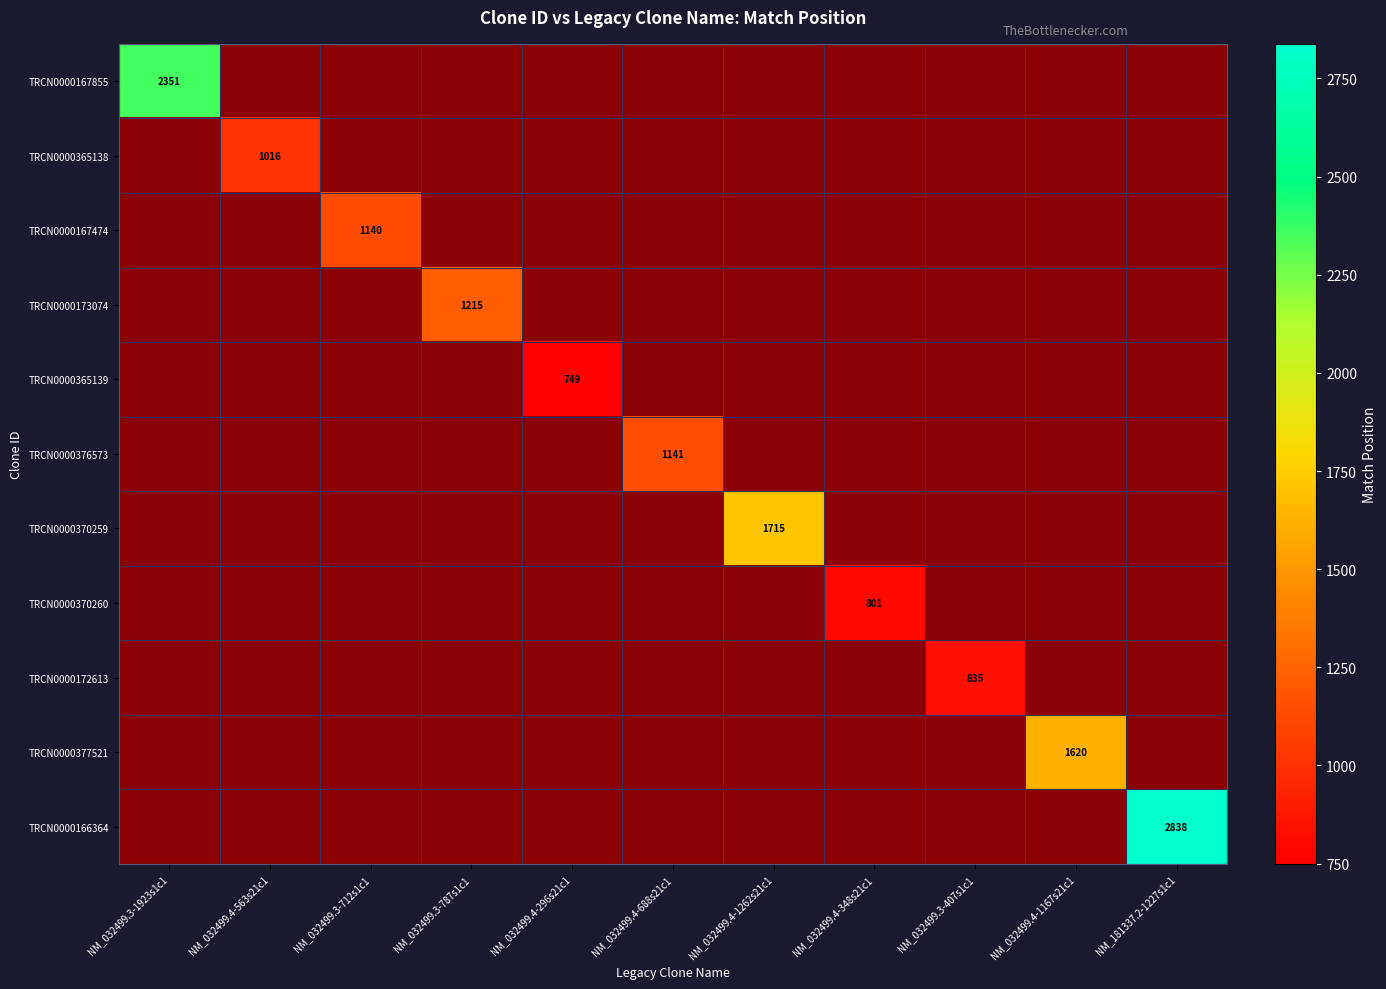

True or false: TRCN0000365139 has a value of 353 at NM_032499.4-296s21c1.

False